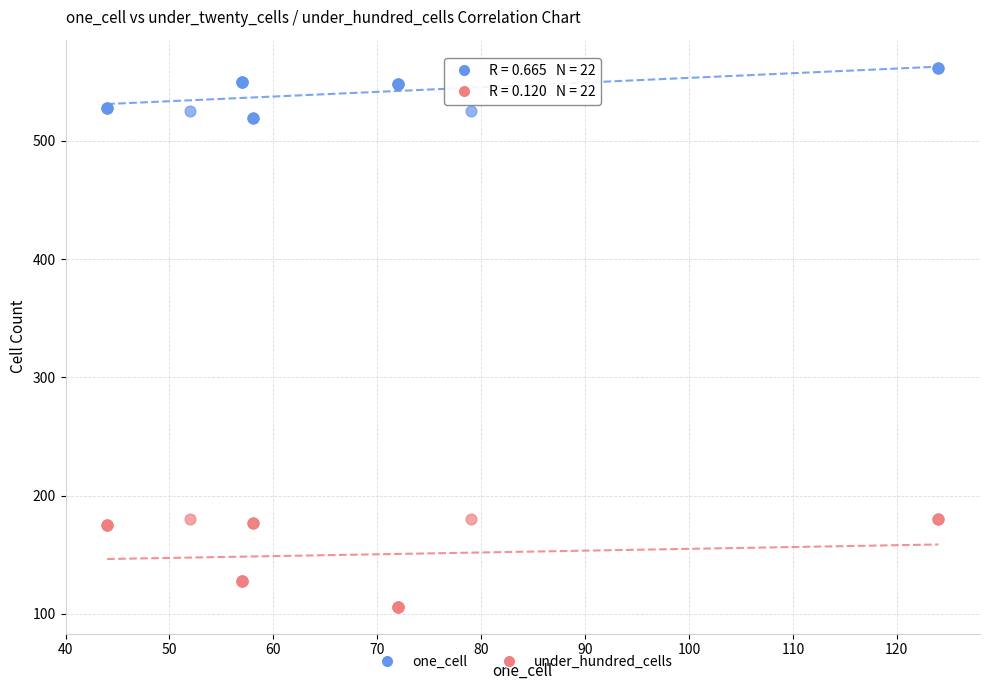

Which series reaches the maximum Y coordinate?

one_cell